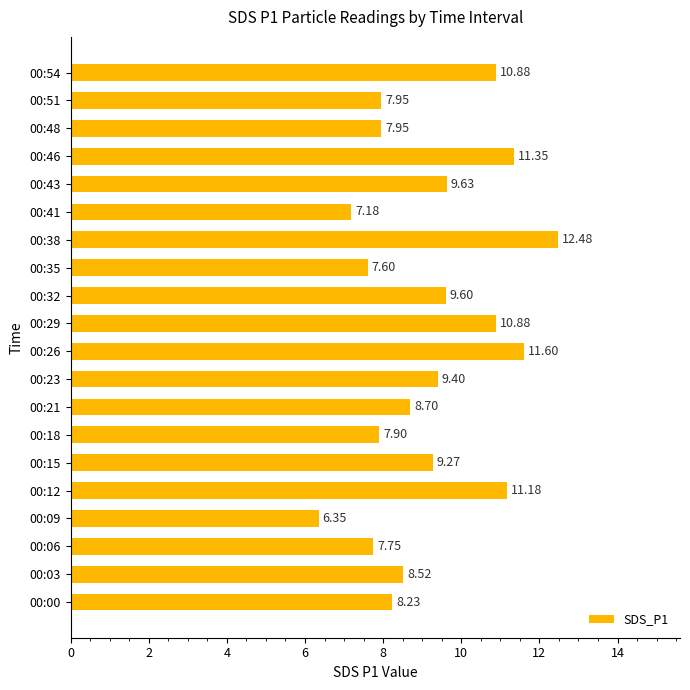

What is the average value?

9.2